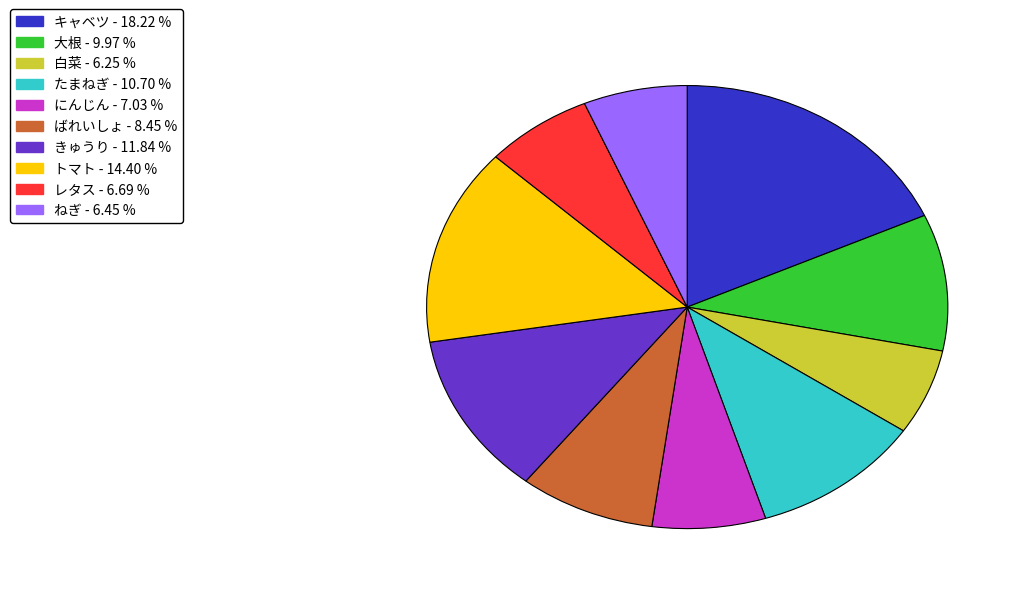

How many segments does this pie chart have?

10